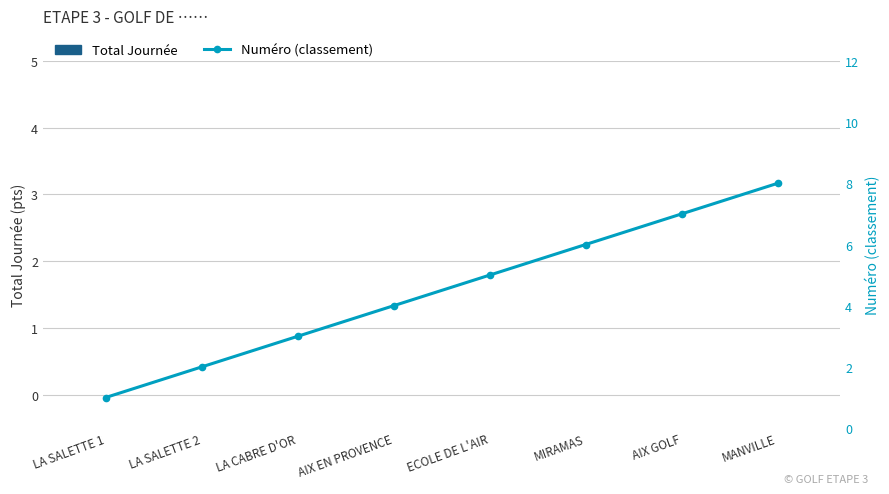

Reading left to right, extract all data points from this chart.

Total Journée: LA SALETTE 1=0	LA SALETTE 2=0	LA CABRE D'OR=0	AIX EN PROVENCE=0	ECOLE DE L'AIR=0	MIRAMAS=0	AIX GOLF=0	MANVILLE=0
Numéro (classement): LA SALETTE 1=1	LA SALETTE 2=2	LA CABRE D'OR=3	AIX EN PROVENCE=4	ECOLE DE L'AIR=5	MIRAMAS=6	AIX GOLF=7	MANVILLE=8